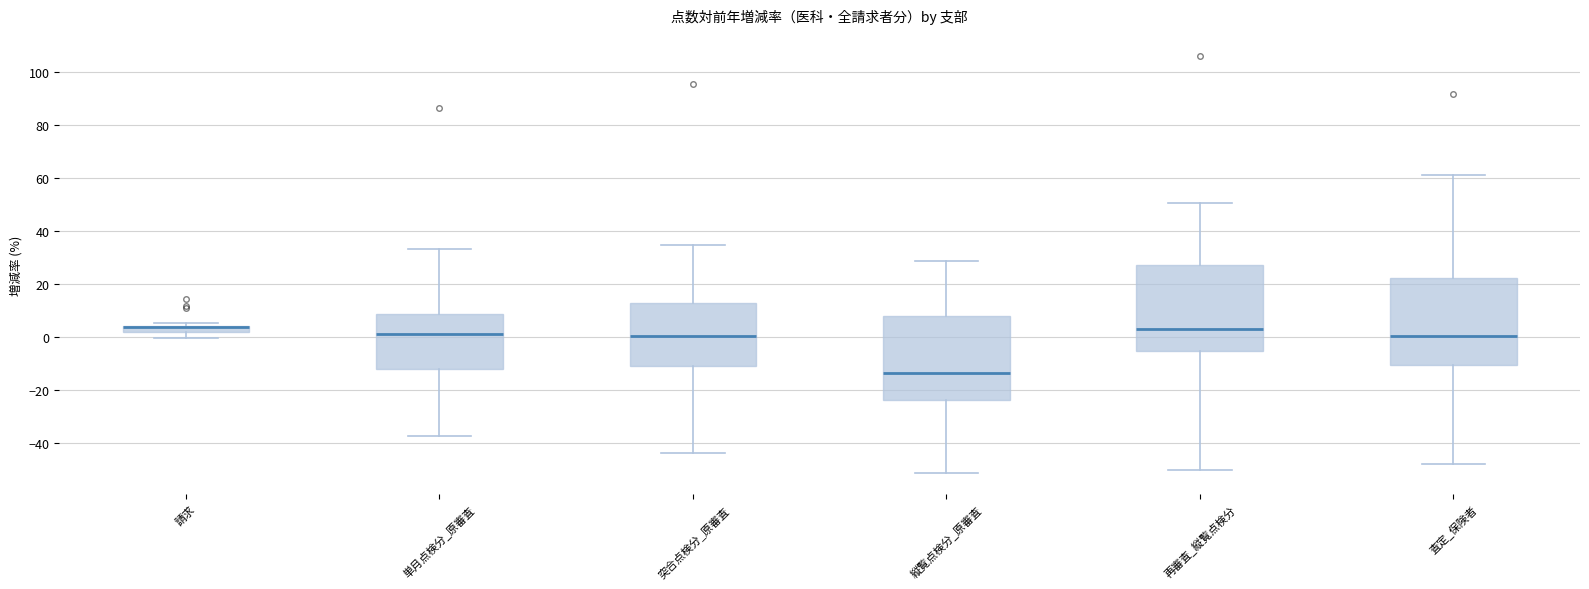

Where does the upper whisker of the box for 再審査_縦覧点検分 end on the y-axis? The values are not printed on the chart, so give them approximately, as read against the axis.

50